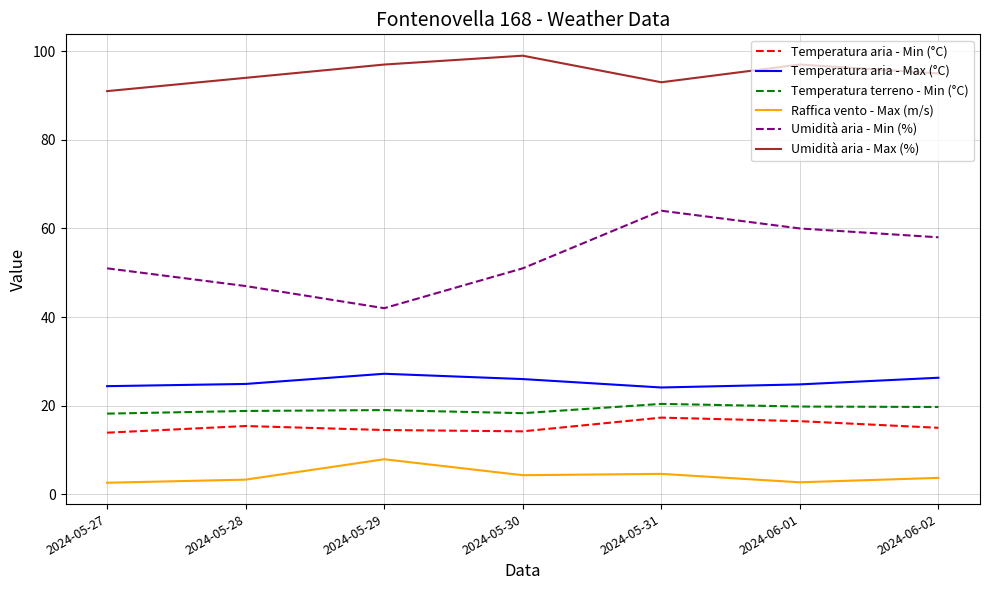

What is the difference between the second highest and minimum values in the Temperatura aria - Min (°C) series?

2.6